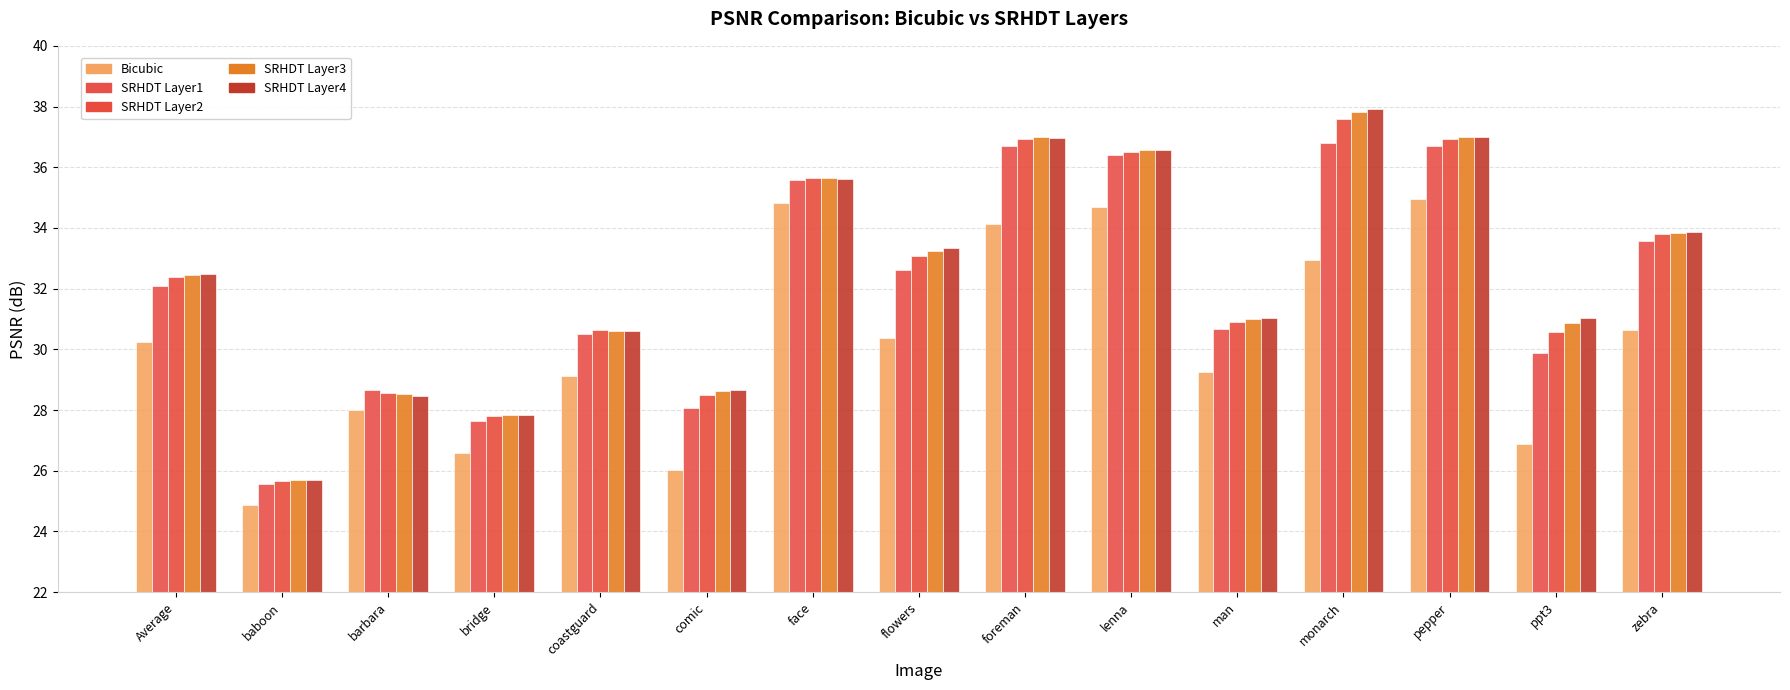

At which category does the chart reach its minimum across all series?

baboon